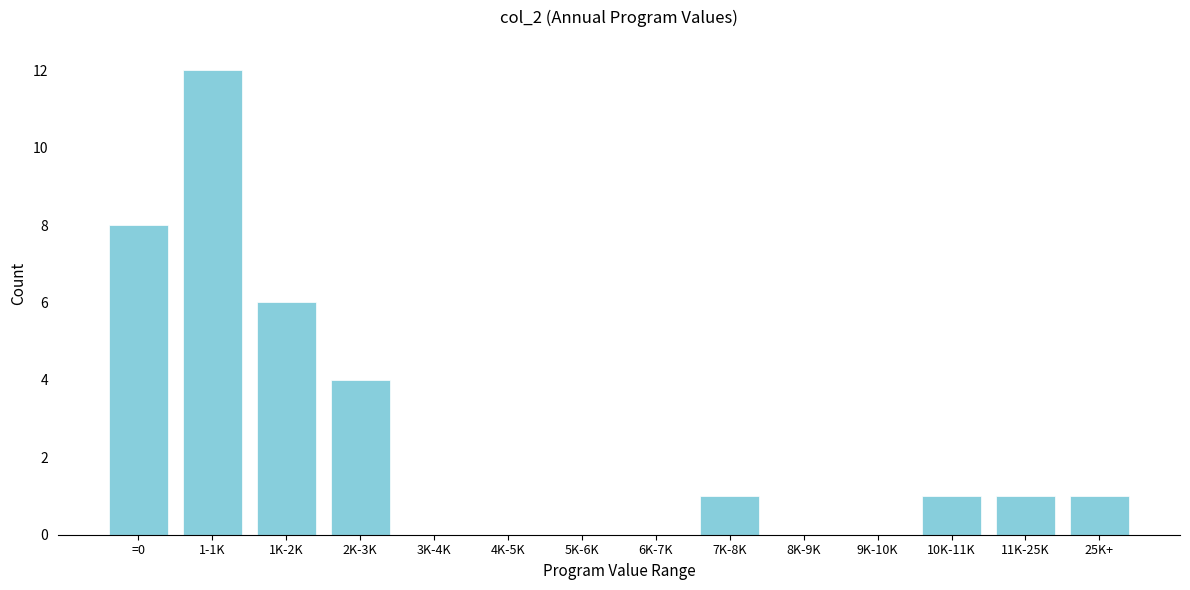

Reading right to left, transcribe all the data shown in this chart.

25K+=1	11K-25K=1	10K-11K=1	9K-10K=0	8K-9K=0	7K-8K=1	6K-7K=0	5K-6K=0	4K-5K=0	3K-4K=0	2K-3K=4	1K-2K=6	1-1K=12	=0=8